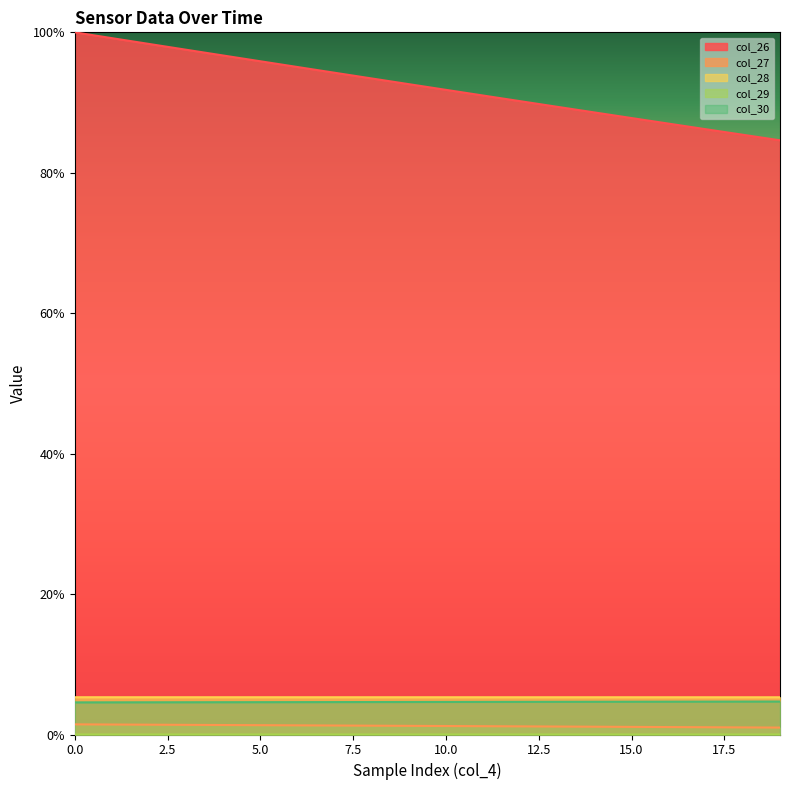

What is the total value across all series at 11?

102.1